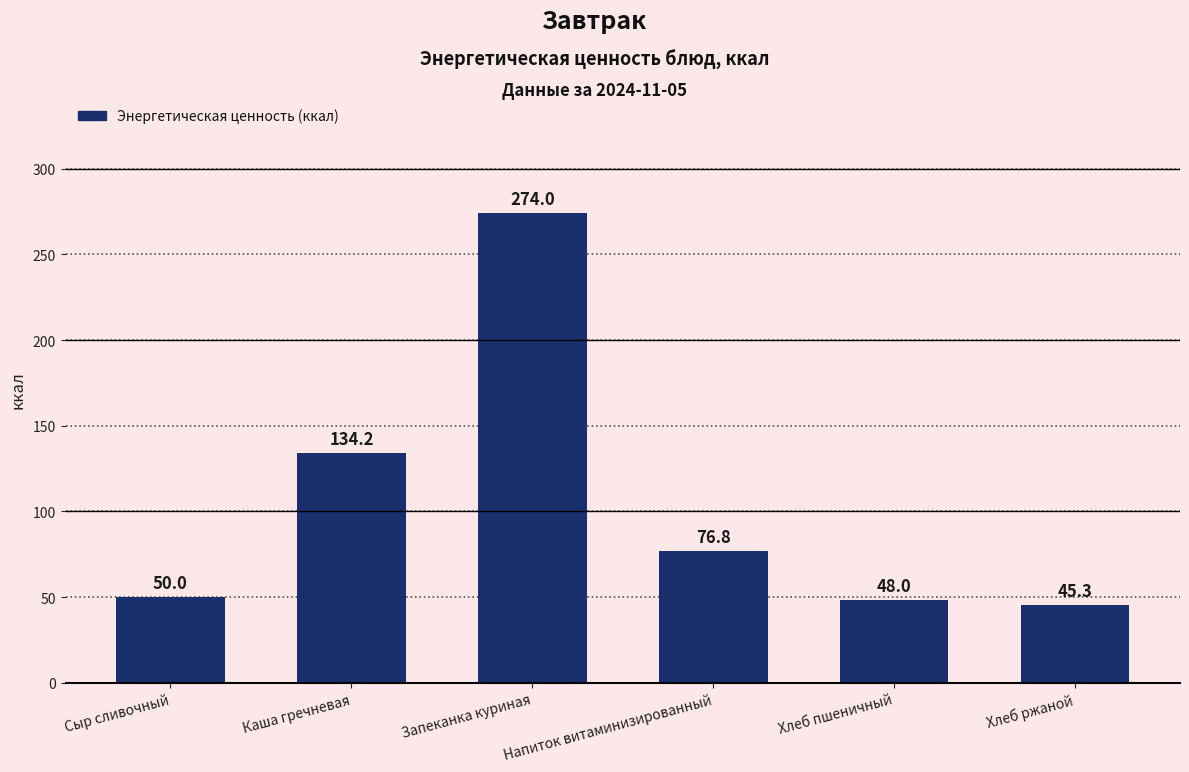

List the labels in order of value, largest first.

Запеканка куриная, Каша гречневая, Напиток витаминизированный, Сыр сливочный, Хлеб пшеничный, Хлеб ржаной